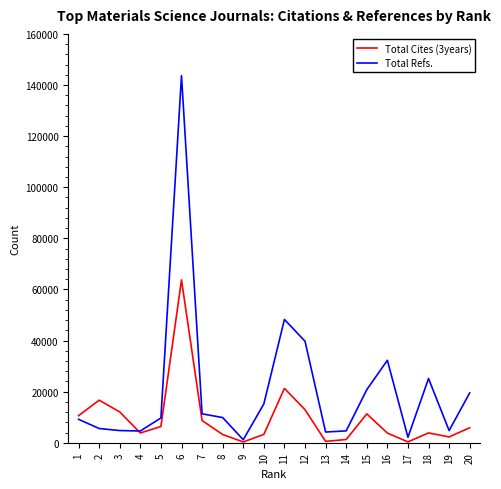

At how many categories does at least one series exceed 134430?

1